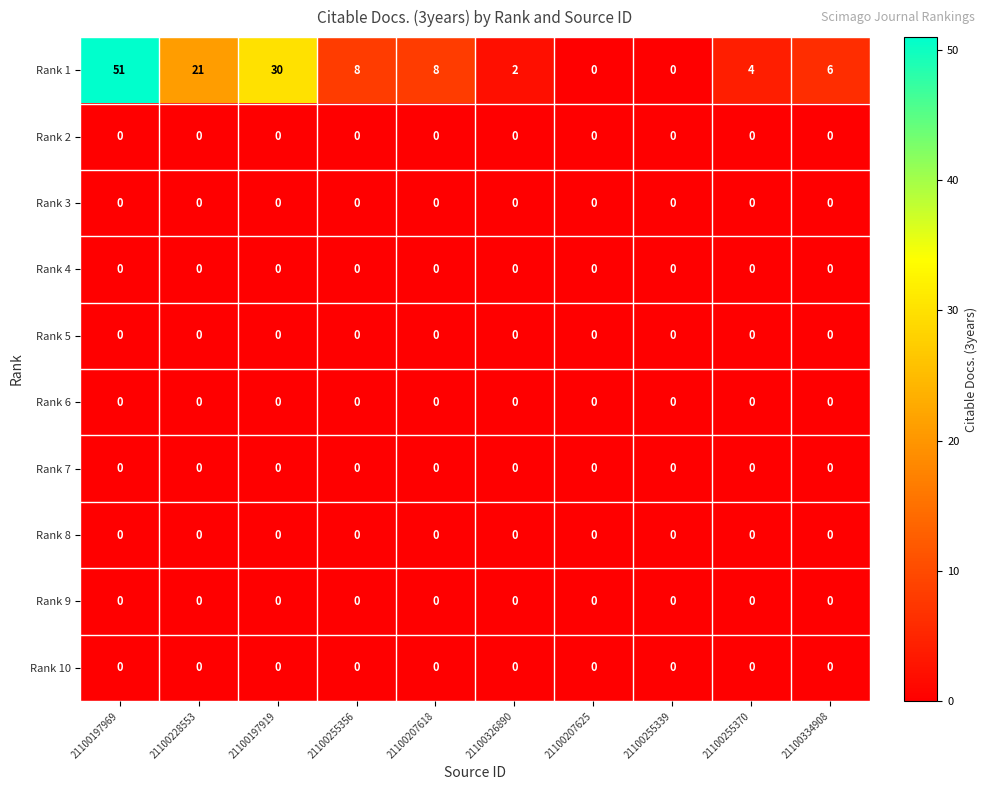

Between 21100228553 and 21100207618, which series saw the biggest shift?

Rank 1